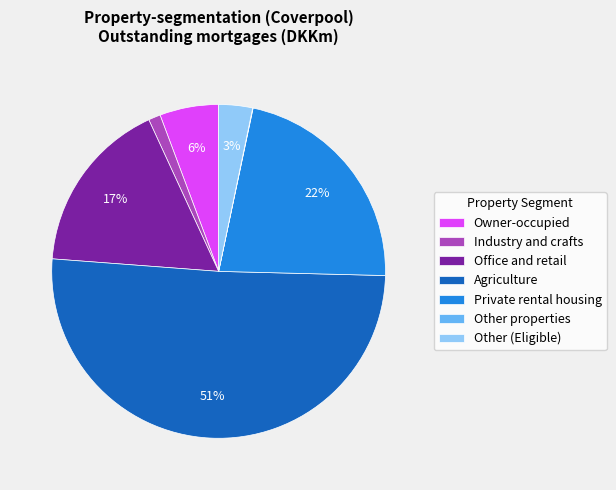

Approximately how many times larger is the value at Private rental housing compared to Agriculture?

0.4